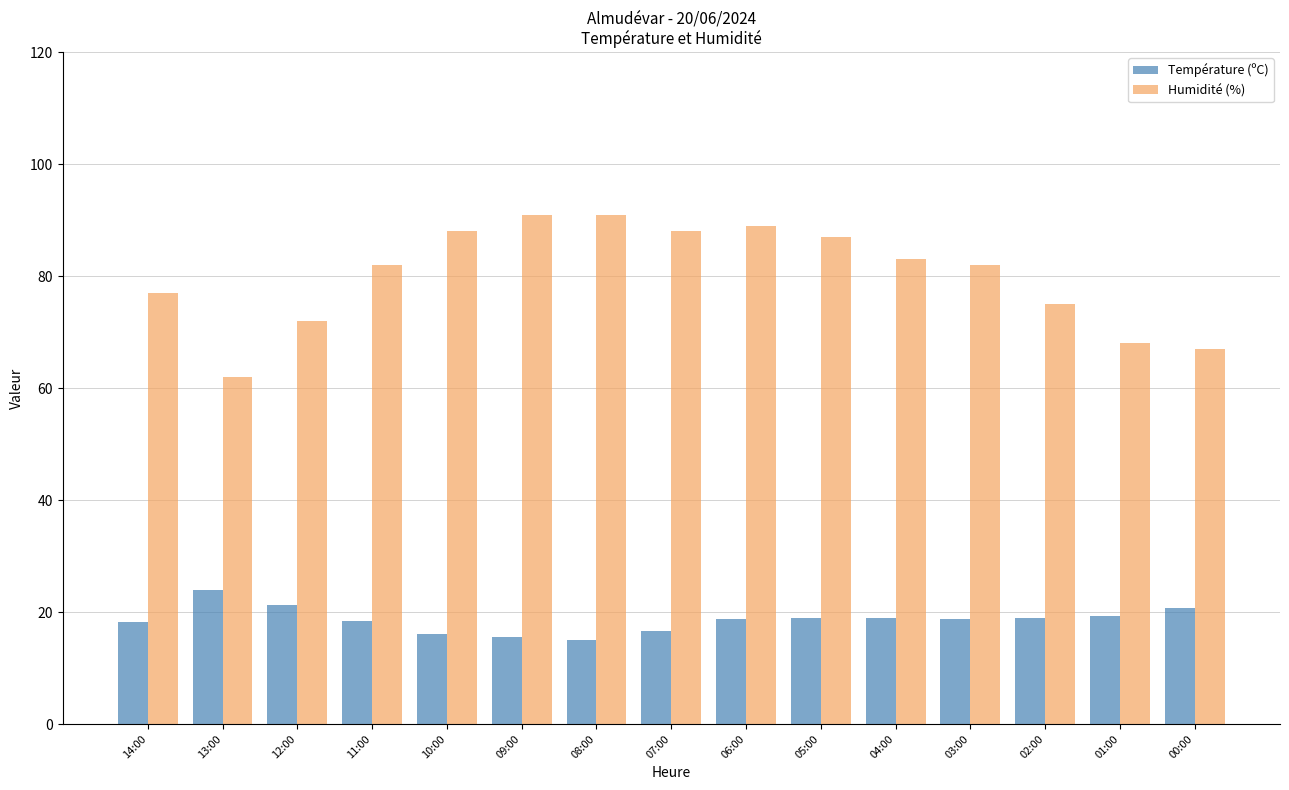

What is the maximum value for Humidité (%)?

91.0